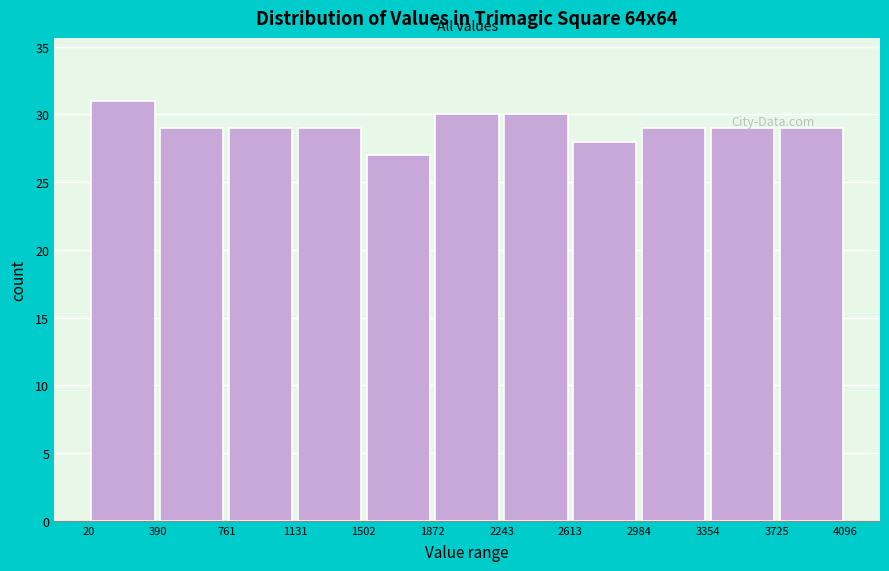

Reading left to right, transcribe this chart: for each bar, give the range it covers on the x-axis and its height. The values are not printed on the chart, so give them approximately, as read against the axis.

20 to 390: 31
390 to 761: 29
761 to 1131: 29
1131 to 1502: 29
1502 to 1872: 27
1872 to 2243: 30
2243 to 2613: 30
2613 to 2984: 28
2984 to 3354: 29
3354 to 3725: 29
3725 to 4096: 29